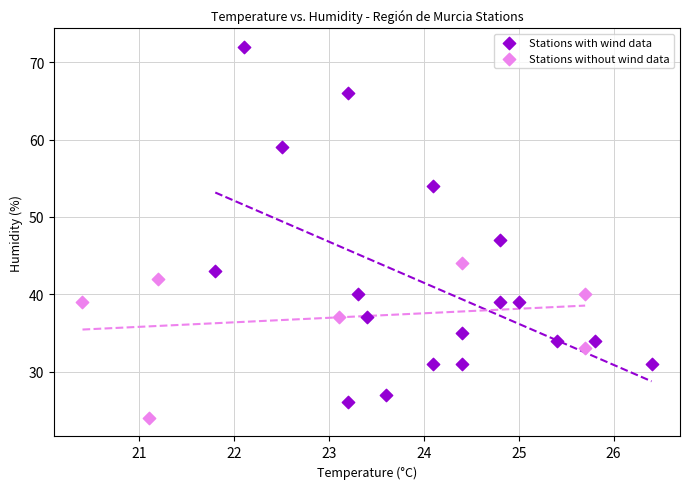

Which series reaches the minimum Y coordinate?

Stations without wind data